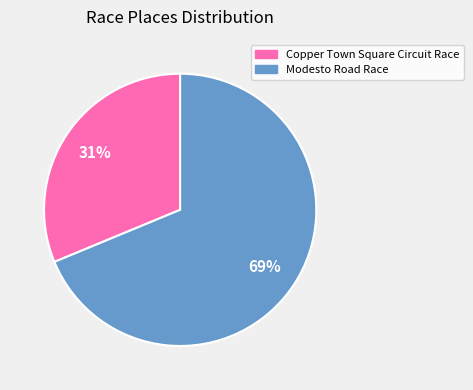

Rank the categories by value from lowest to highest.

Copper Town Square Circuit Race, Modesto Road Race